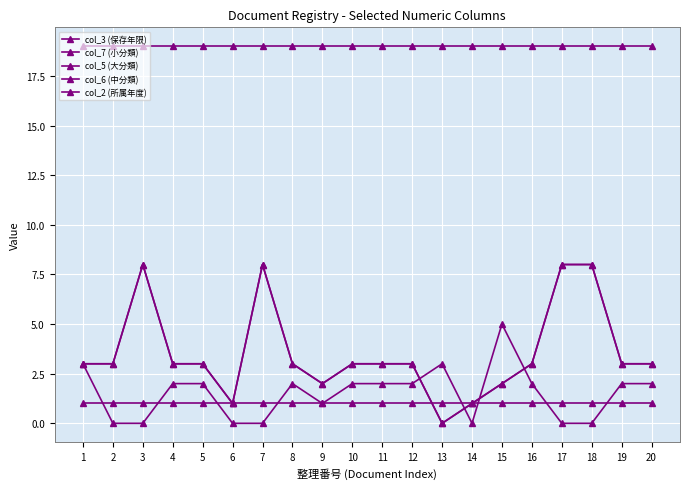

What is the approximate value of col_3 (保存年限) at 10?

1